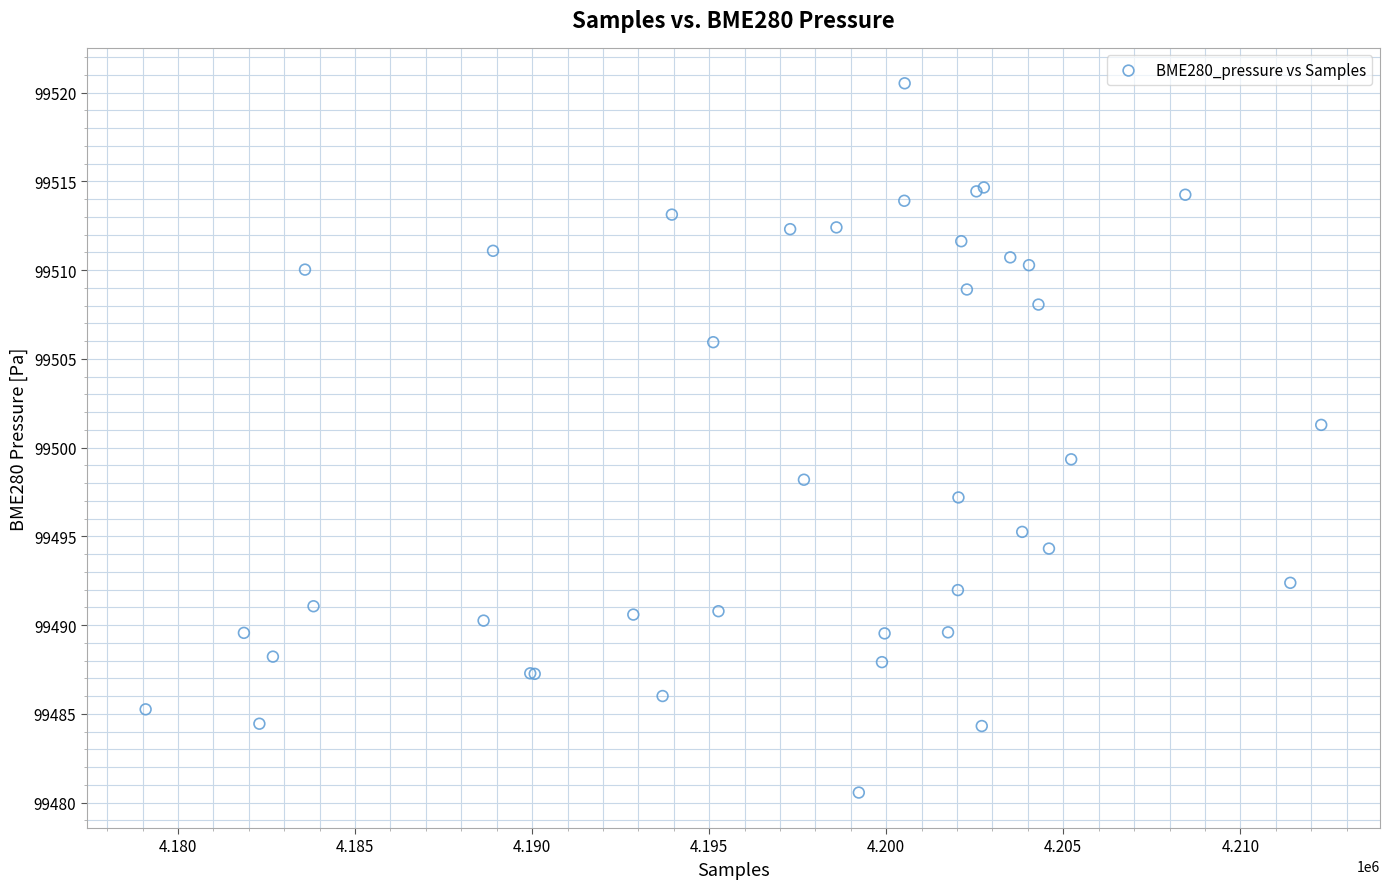

What Y value in the scatter plot is closest to 99500?

99499.3